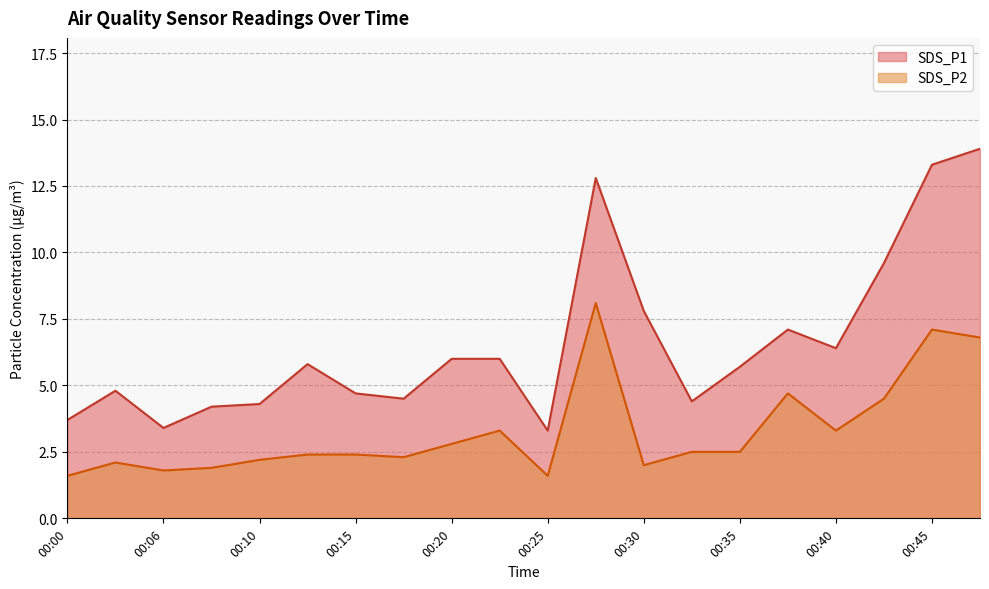

What is the approximate value of SDS_P2 at 00:08?

1.9